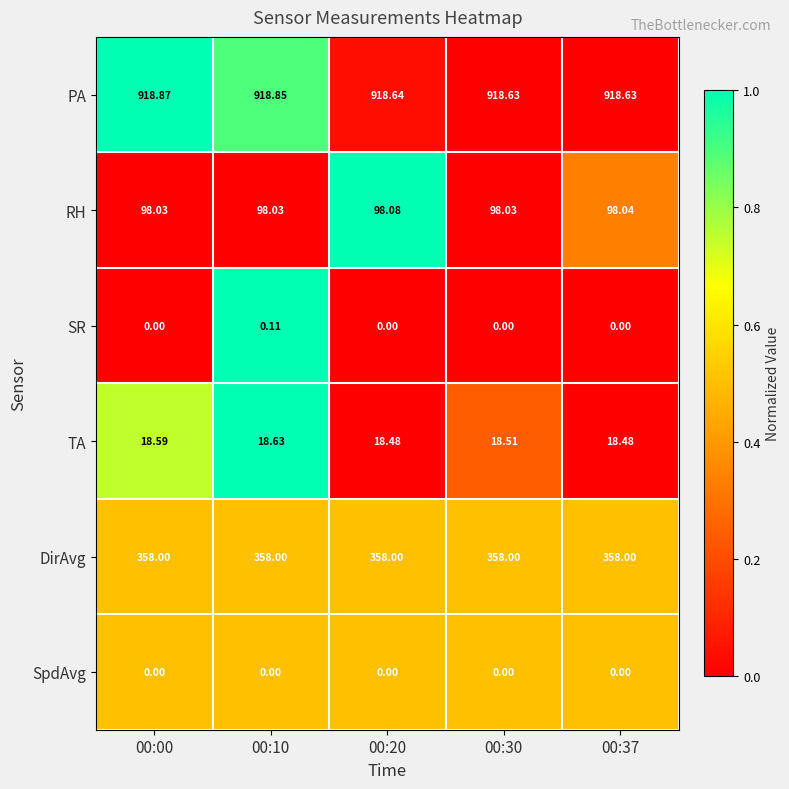

Which series has the largest total across all categories?

PA